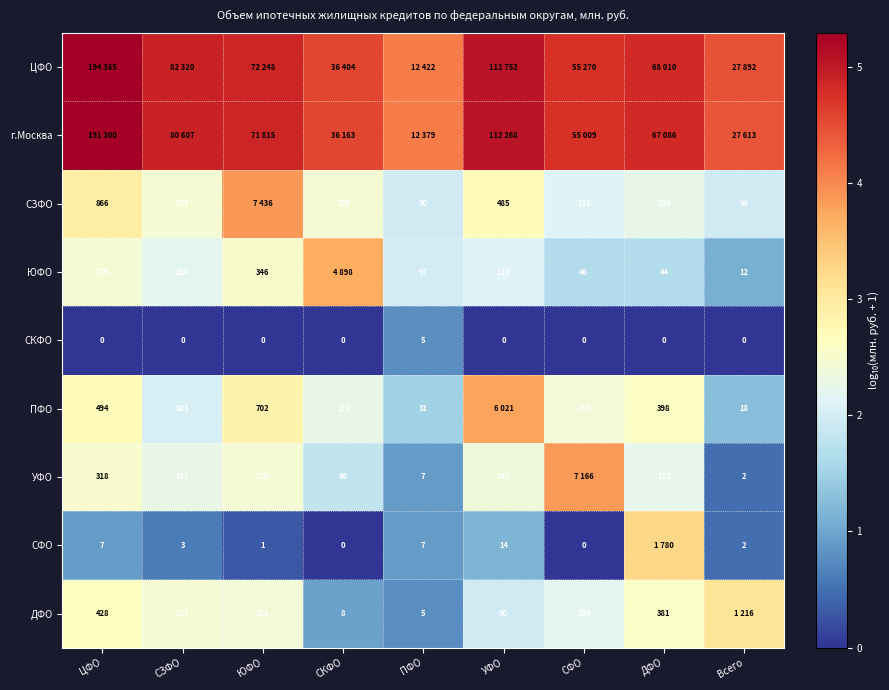

At how many categories does at least one series exceed 0?

9